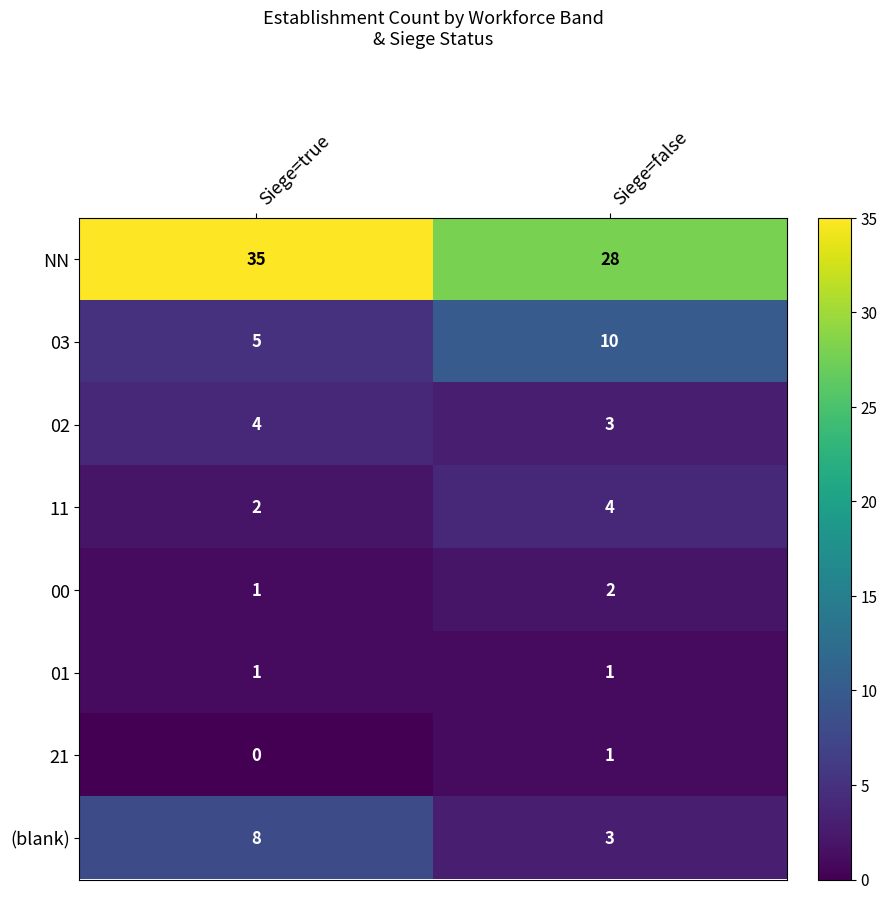

What is the spread (max minus min) of values at Siege=true?

35